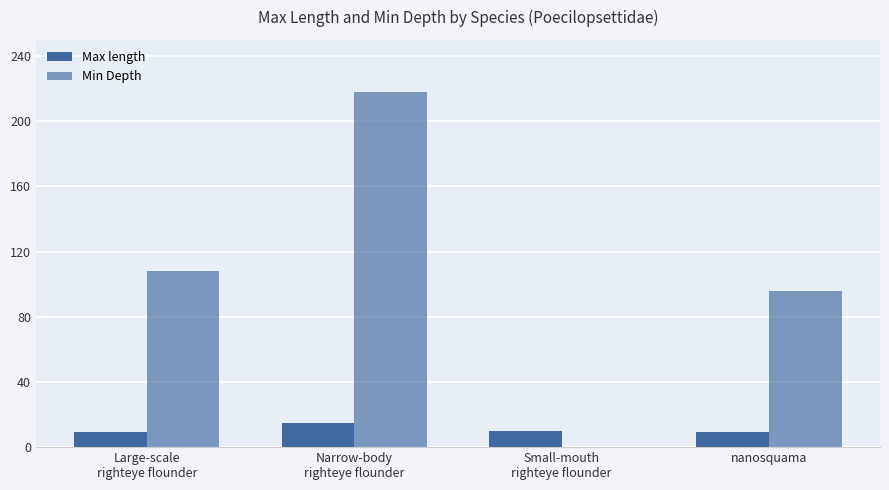

Rank the series at nanosquama from lowest to highest value.

Max length, Min Depth